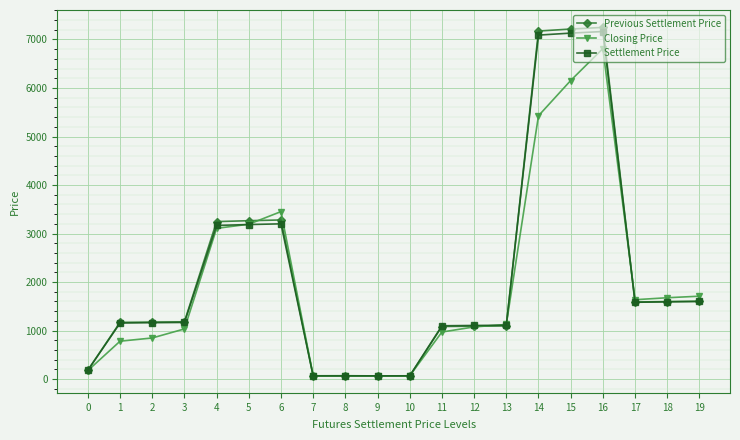

At which label does Previous Settlement Price first exceed 1180?

3